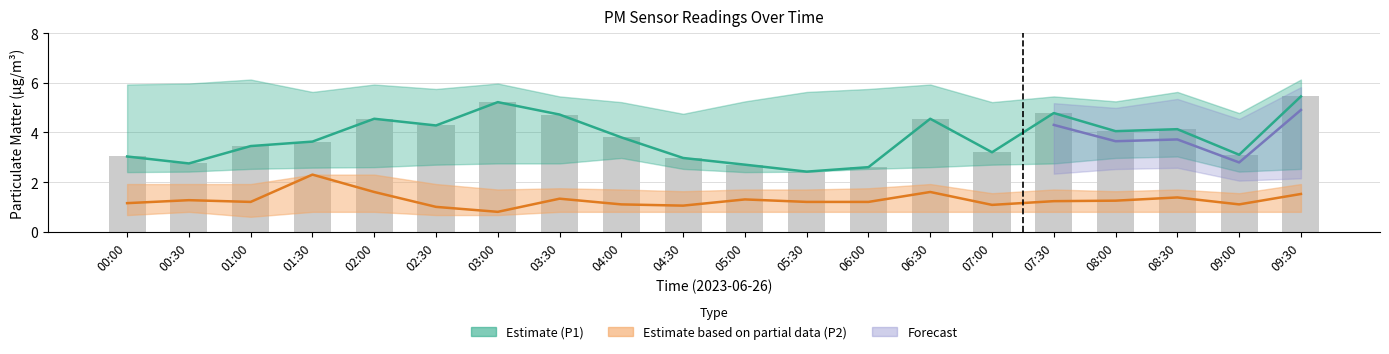

Where is the data nearest to the value 3?

00:00